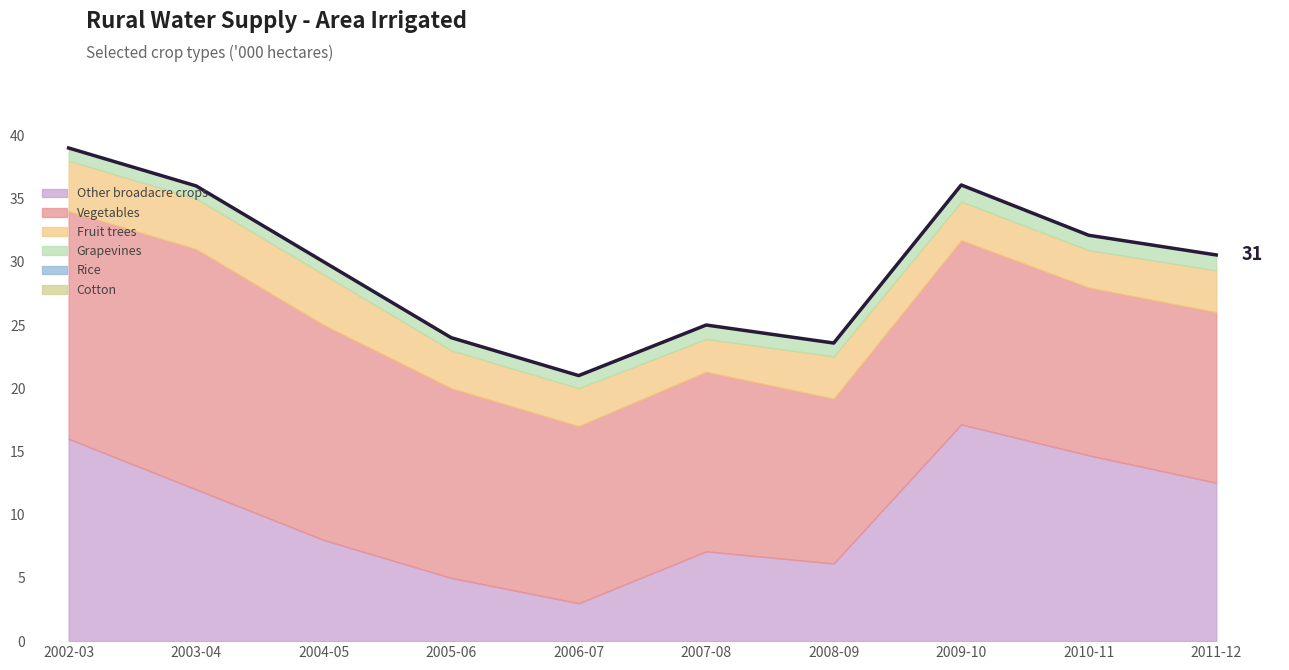

What is the label of the 3rd point from the right?

2009-10